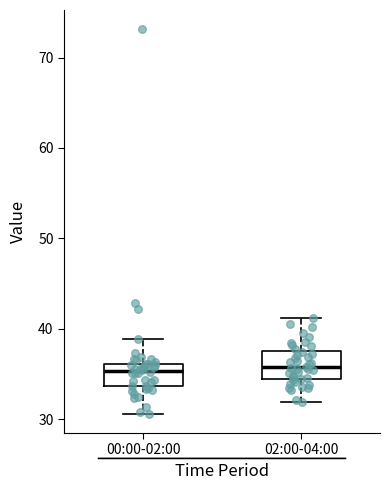

Reading left to right, transcribe this box plot: for each box, give where its median line is, the range the box spans, and where its two whiskers end, as read against the y-axis. The values are not printed on the chart, so give them approximately, as read against the axis.

00:00-02:00: median 35, box 34 to 36, whiskers 31 to 39
02:00-04:00: median 36, box 34 to 38, whiskers 32 to 41